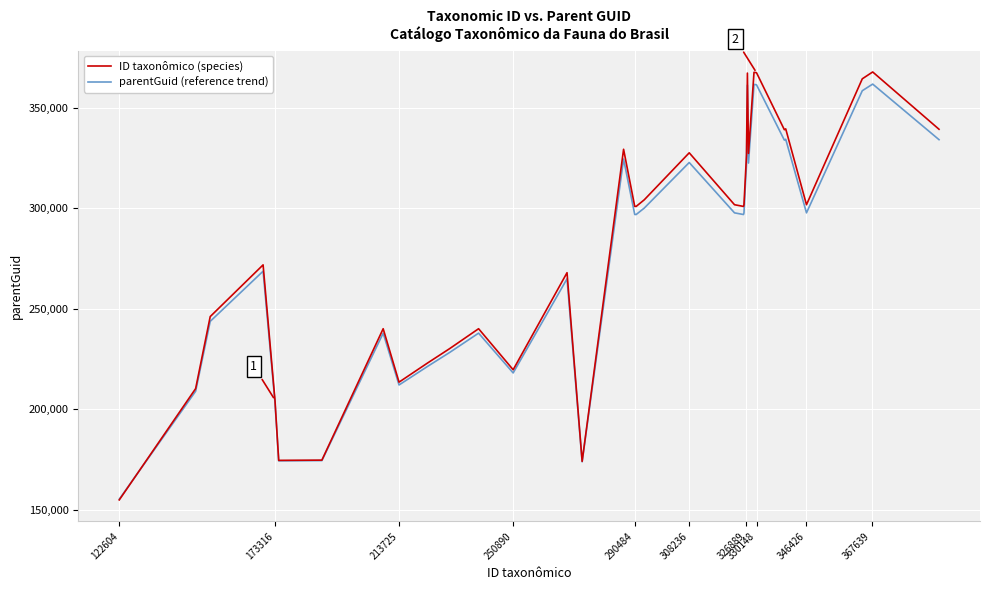

What is the smallest value displayed?

154832.0